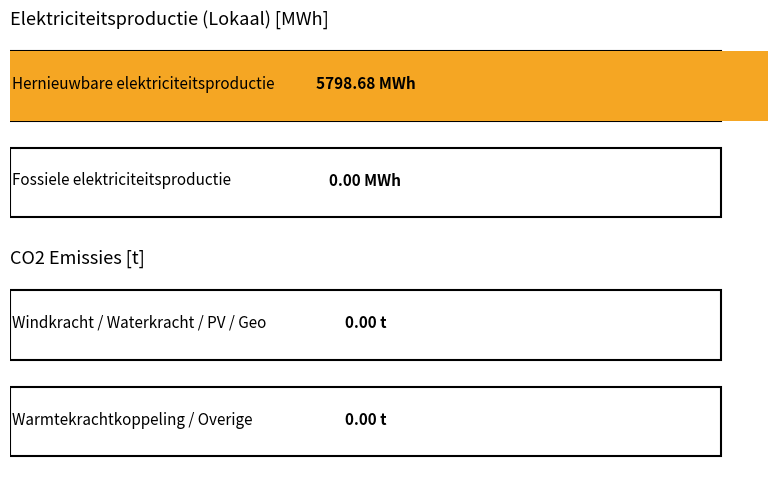

Rank the series by their average value, from lowest to highest.

Fossiele elektriciteitsproductie, Hernieuwbare elektriciteitsproductie